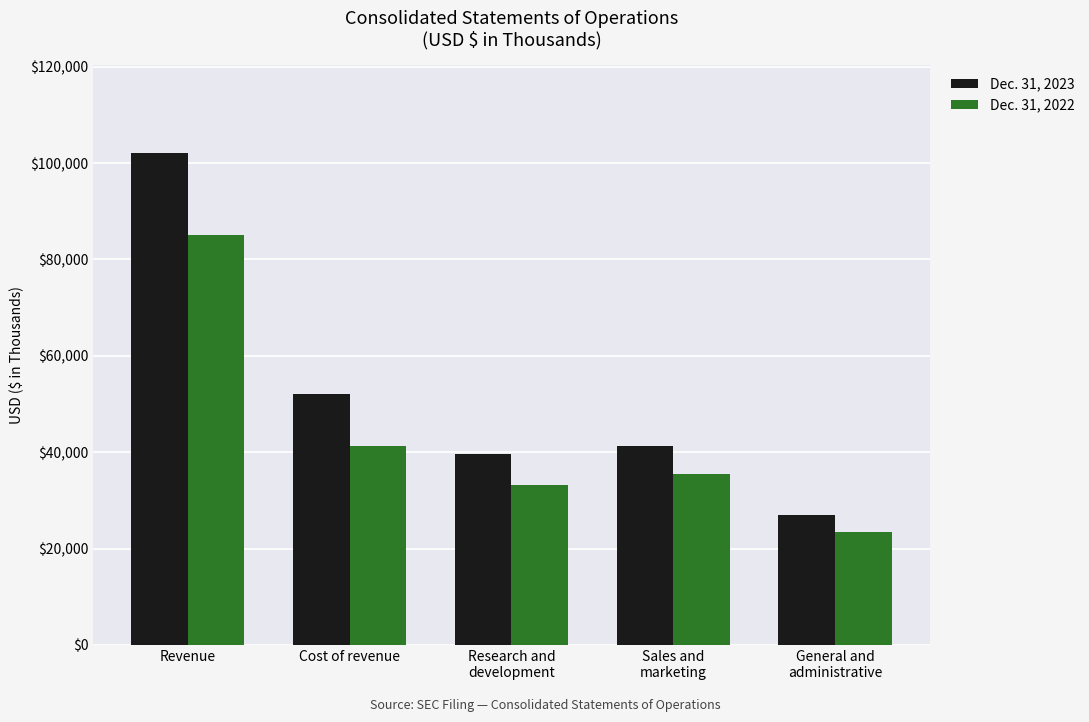

What is the label of the 2nd bar from the left?

Cost of revenue